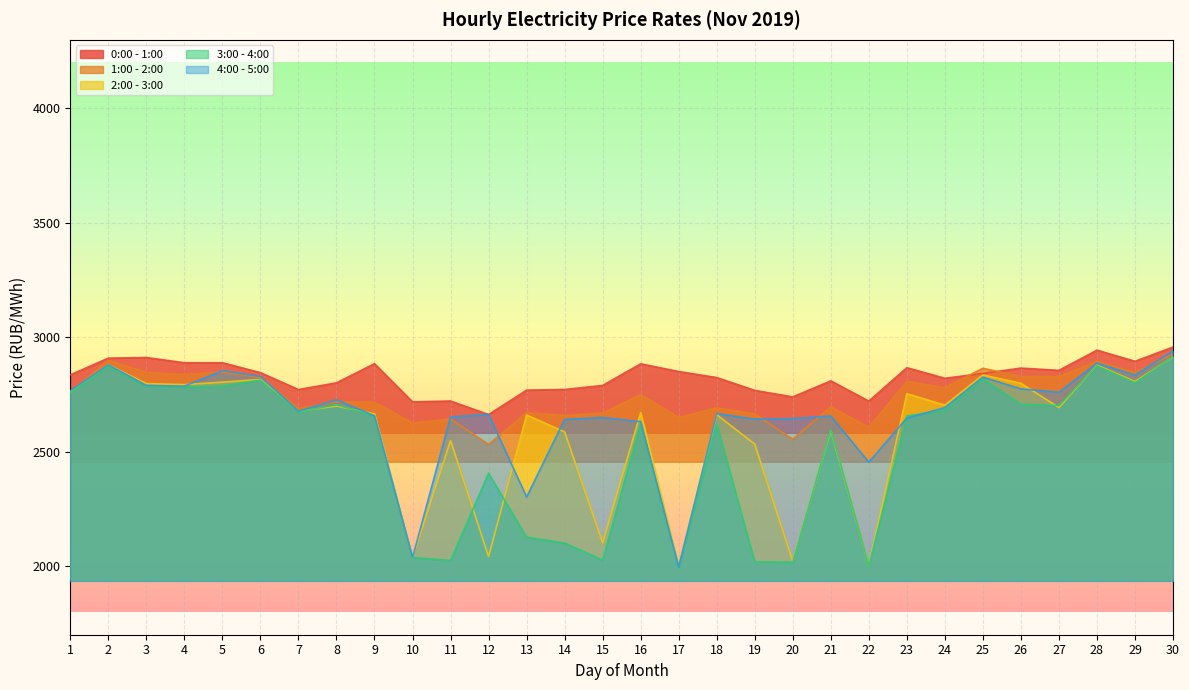

At which category does 3:00 - 4:00 reach its first local peak?

2